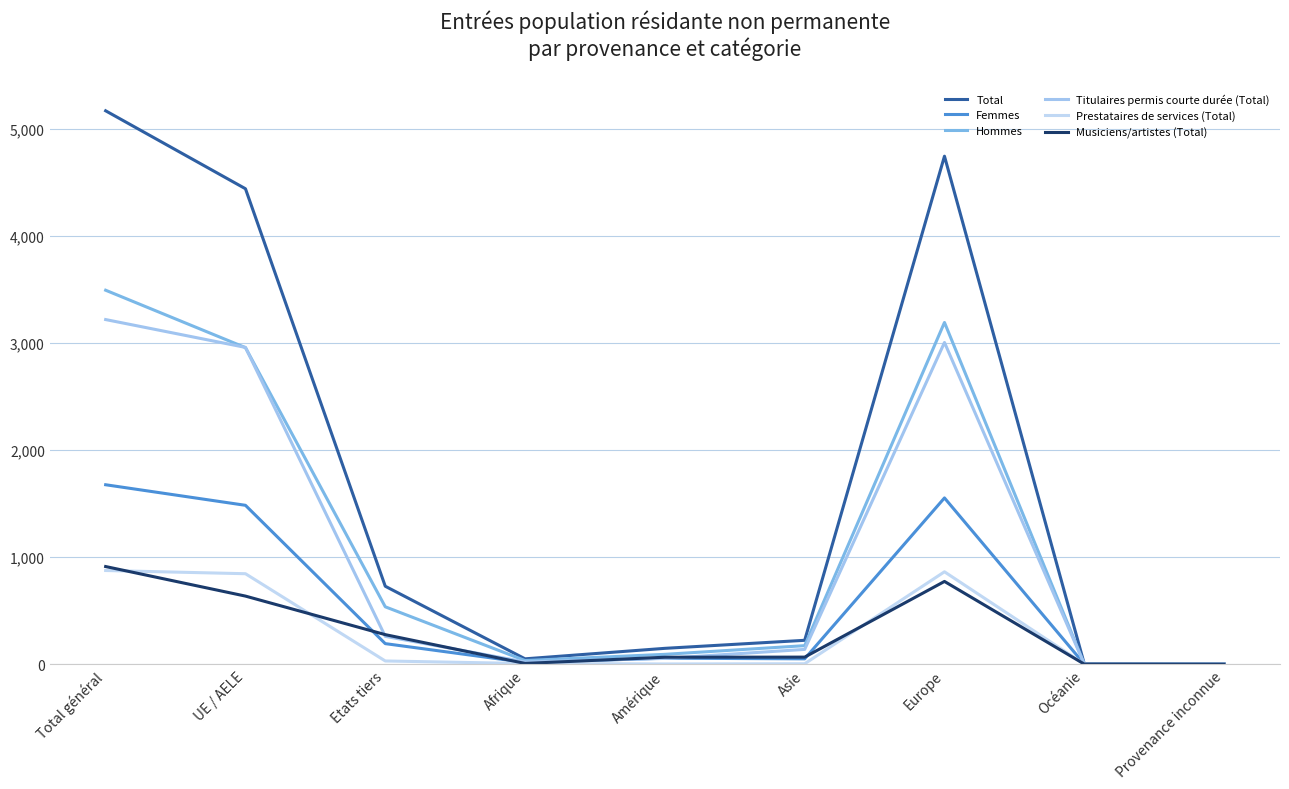

What is the approximate value of Musiciens/artistes (Total) at Asie, to the nearest 10?

70